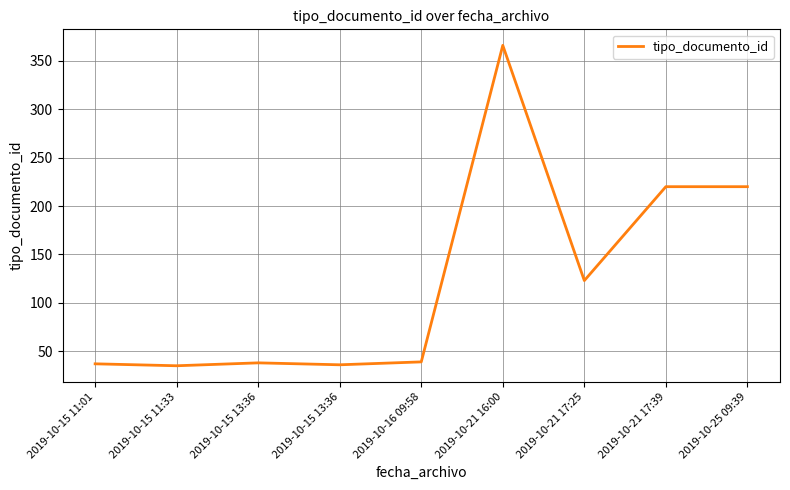

Approximately how many times larger is the value at 2019-10-15 11:33 compared to 2019-10-15 11:01?

0.9